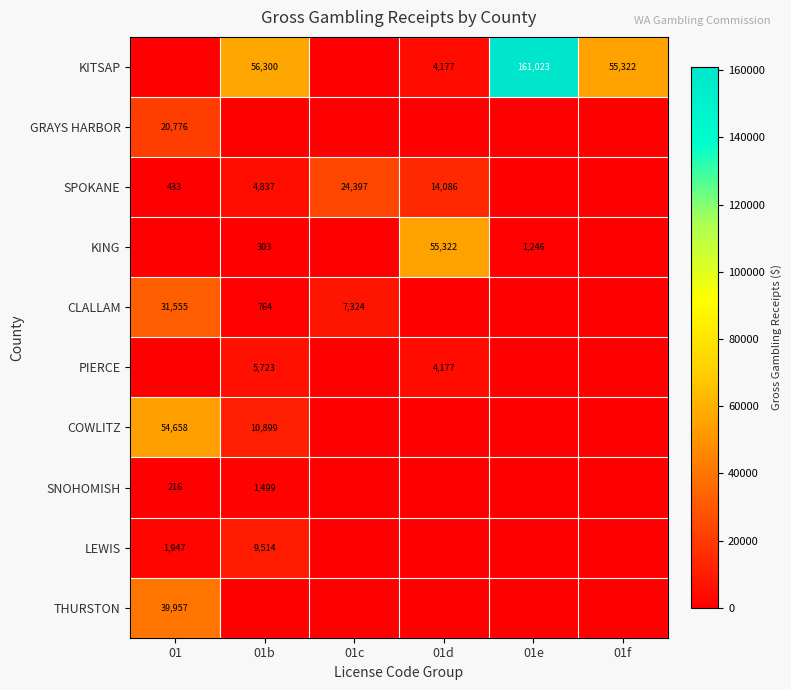

The value of PIERCE at 01b is 5723. True or false?

True